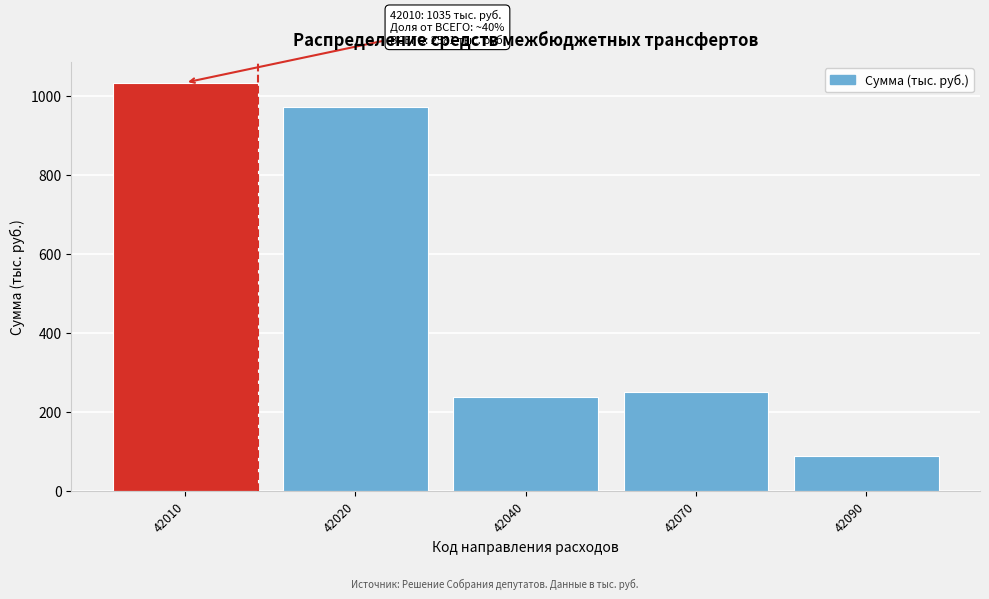

Reading left to right, transcribe all the data shown in this chart.

1035	972	237	250	87